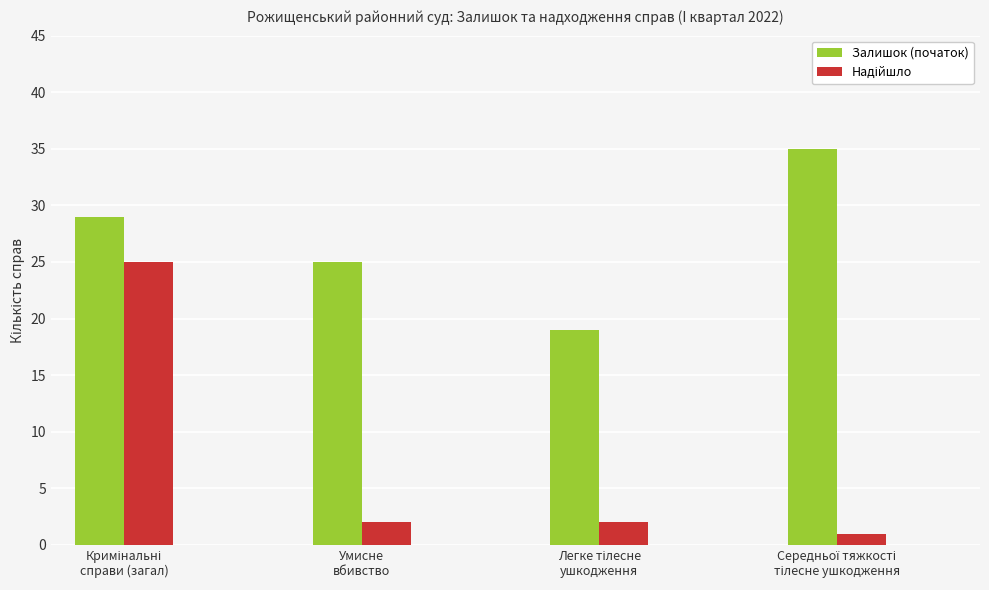

At how many categories does at least one series exceed 17?

4